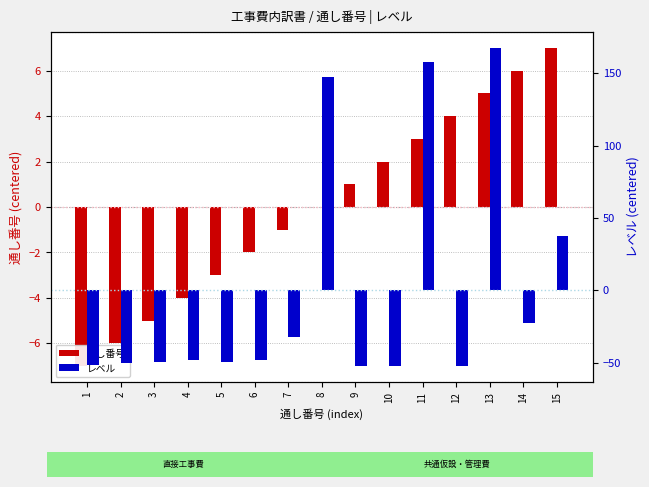

Which category has the highest value across all series?

13